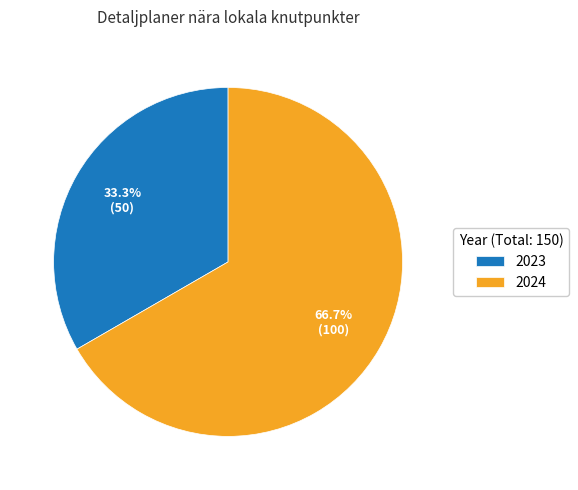

What is the largest slice in the pie chart?

2024